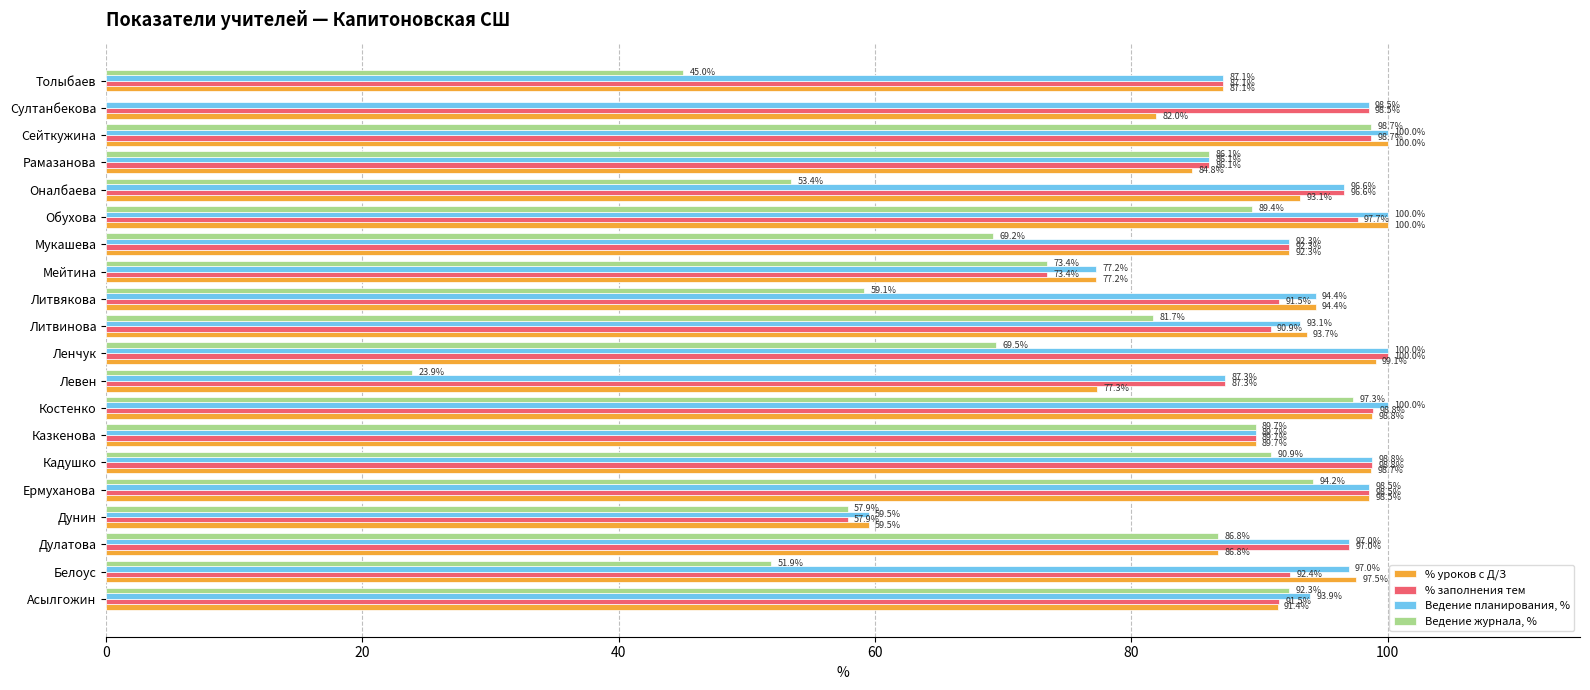

What is the maximum value shown in the chart?

100.0